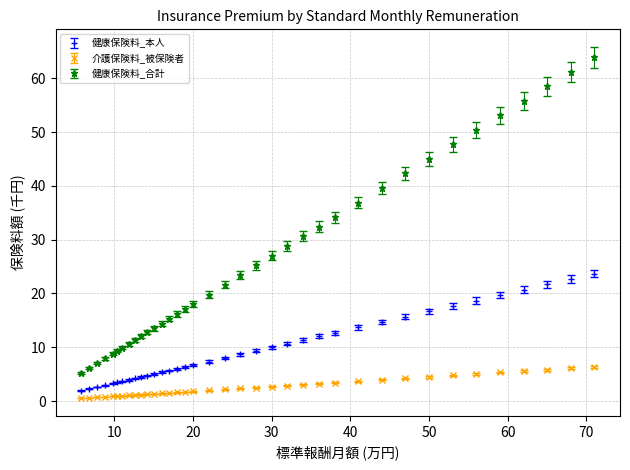

At how many categories does at least one series exceed 38?

10